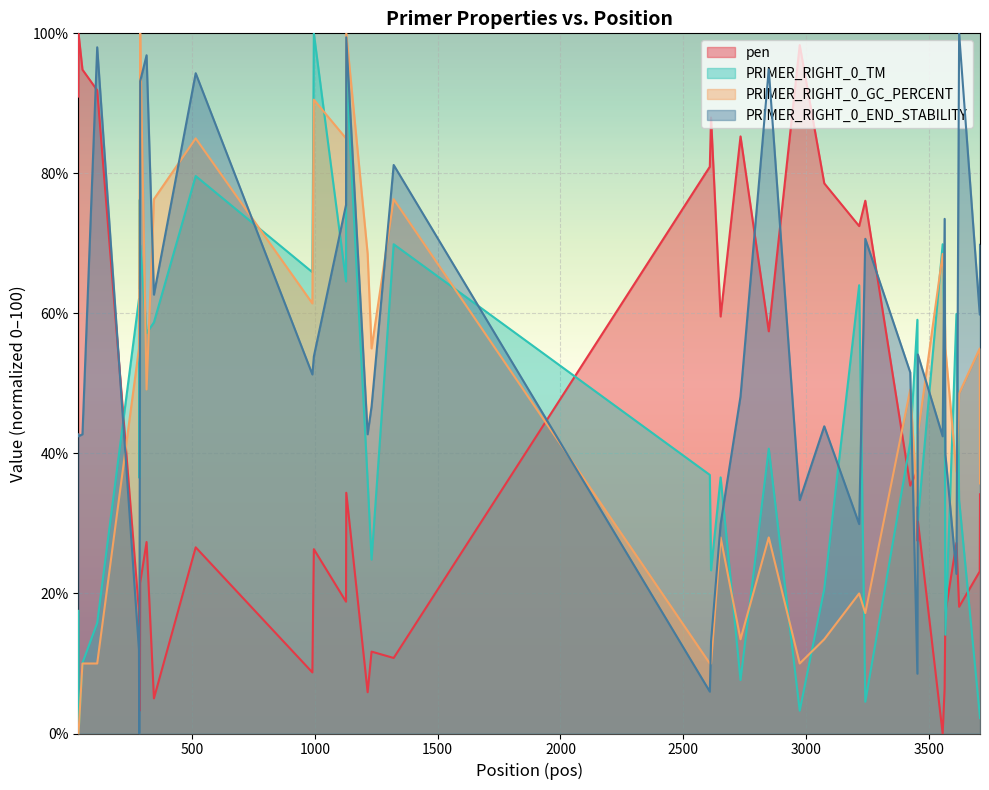

Which series has the largest total across all categories?

PRIMER_RIGHT_0_END_STABILITY